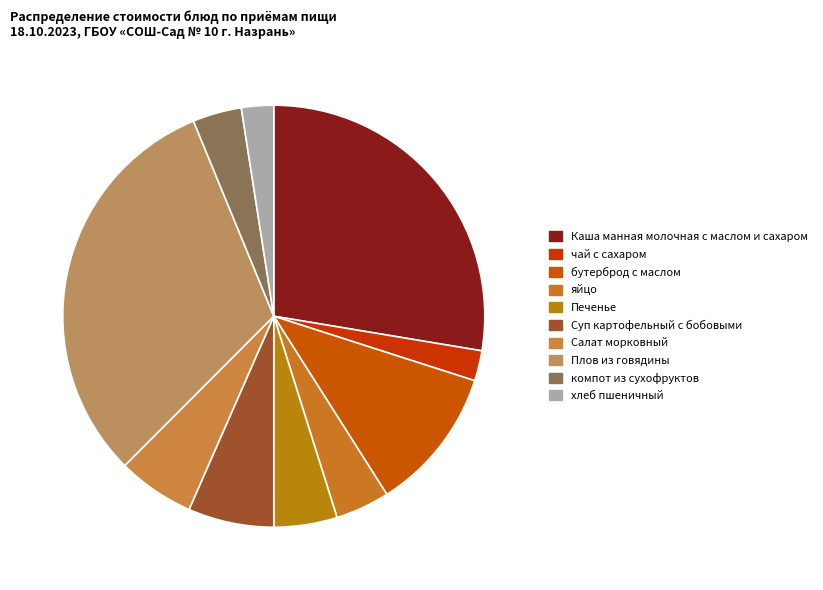

Between компот из сухофруктов and Плов из говядины, which is larger?

Плов из говядины